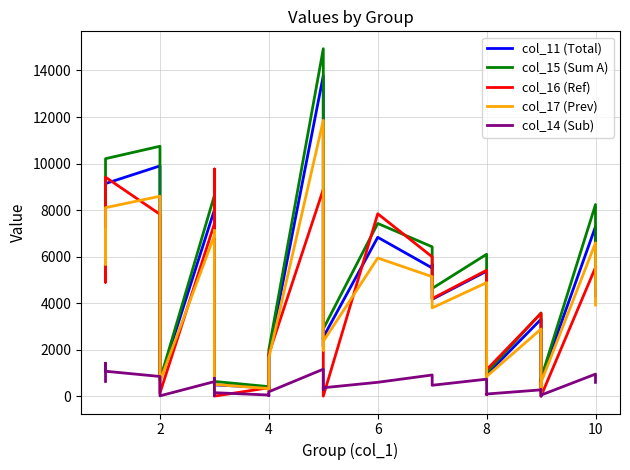

What is the total value across all series at 10?

29753